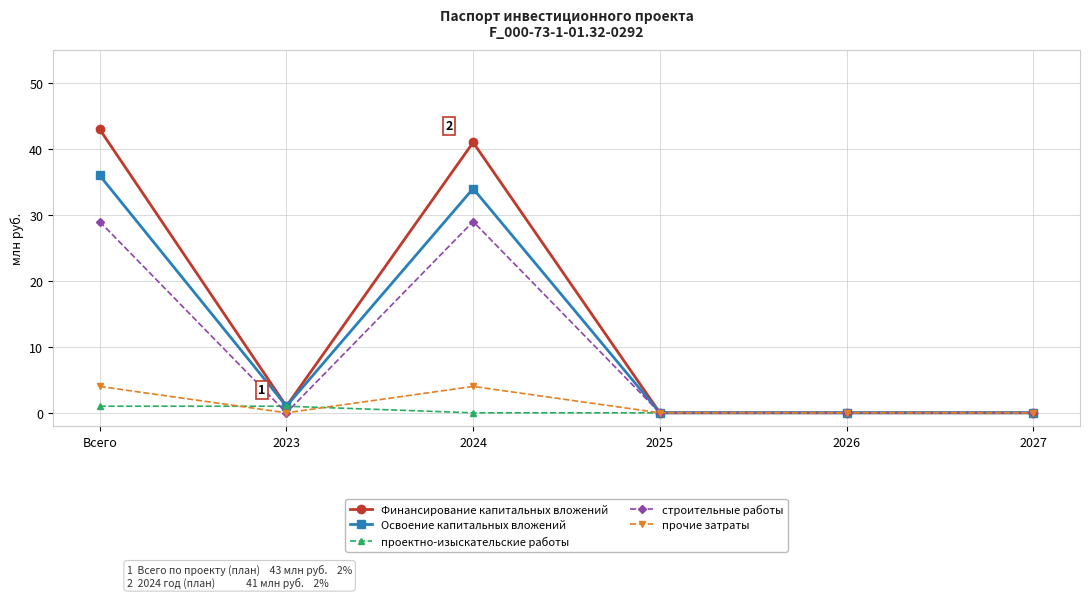

Count the number of categories in the chart.

6